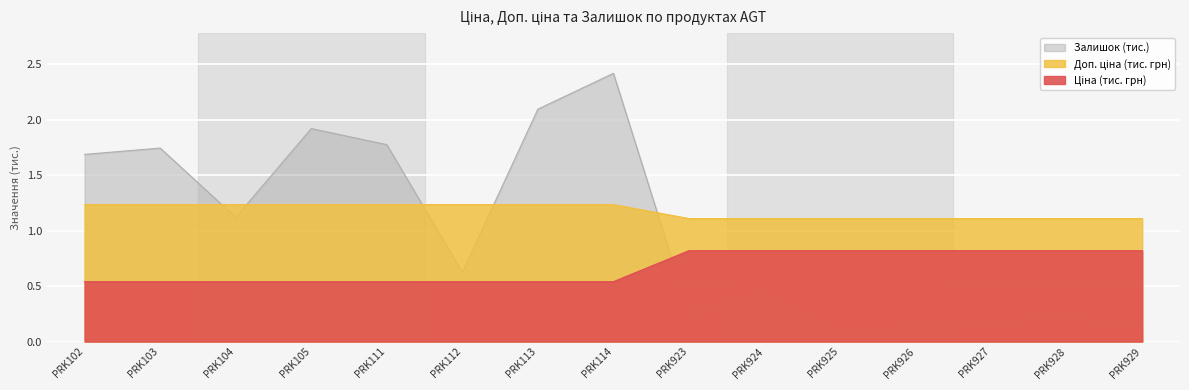

How many lines are shown in the chart?

3